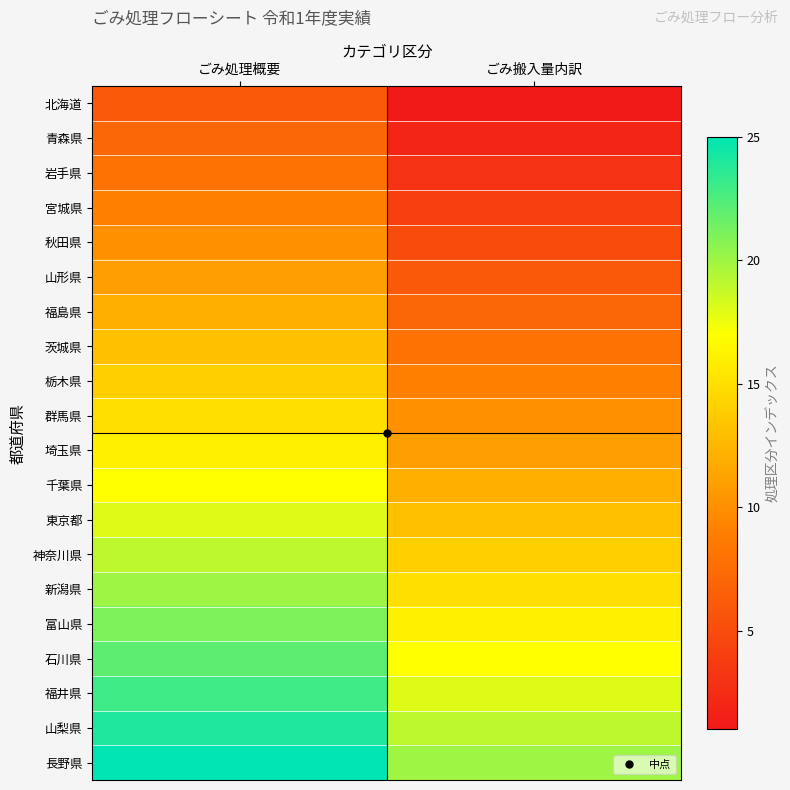

Reading right to left, extract all data points from this chart.

北海道: ごみ搬入量内訳=1	ごみ処理概要=6
青森県: ごみ搬入量内訳=2	ごみ処理概要=7
岩手県: ごみ搬入量内訳=3	ごみ処理概要=8
宮城県: ごみ搬入量内訳=4	ごみ処理概要=9
秋田県: ごみ搬入量内訳=5	ごみ処理概要=10
山形県: ごみ搬入量内訳=6	ごみ処理概要=11
福島県: ごみ搬入量内訳=7	ごみ処理概要=12
茨城県: ごみ搬入量内訳=8	ごみ処理概要=13
栃木県: ごみ搬入量内訳=9	ごみ処理概要=14
群馬県: ごみ搬入量内訳=10	ごみ処理概要=15
埼玉県: ごみ搬入量内訳=11	ごみ処理概要=16
千葉県: ごみ搬入量内訳=12	ごみ処理概要=17
東京都: ごみ搬入量内訳=13	ごみ処理概要=18
神奈川県: ごみ搬入量内訳=14	ごみ処理概要=19
新潟県: ごみ搬入量内訳=15	ごみ処理概要=20
富山県: ごみ搬入量内訳=16	ごみ処理概要=21
石川県: ごみ搬入量内訳=17	ごみ処理概要=22
福井県: ごみ搬入量内訳=18	ごみ処理概要=23
山梨県: ごみ搬入量内訳=19	ごみ処理概要=24
長野県: ごみ搬入量内訳=20	ごみ処理概要=25